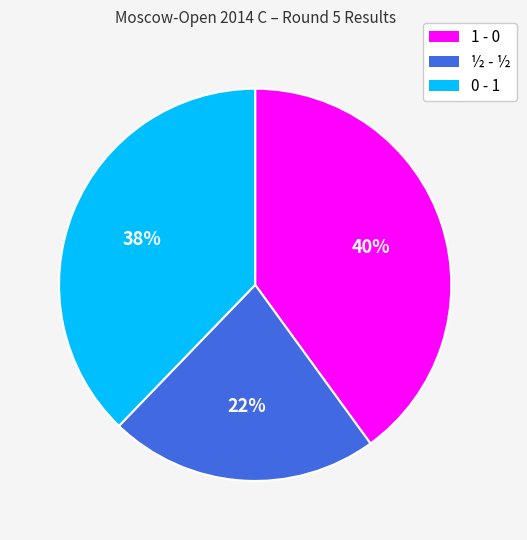

To the nearest percent, what is the difference between the largest and smallest slice percentages?

18%